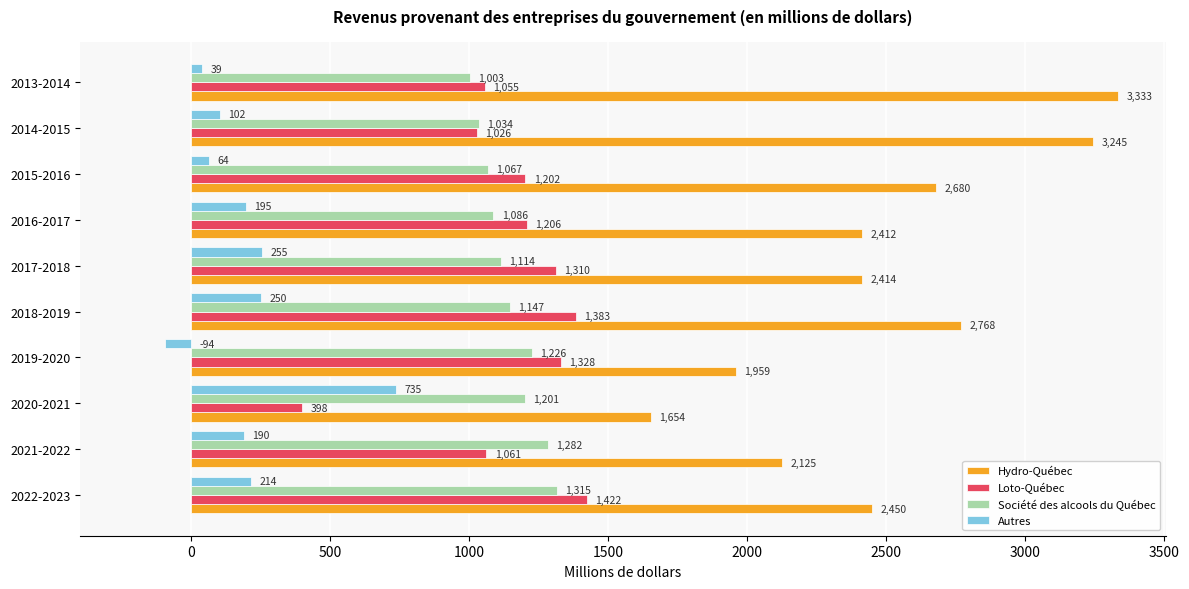

What is the greatest value displayed?

3333